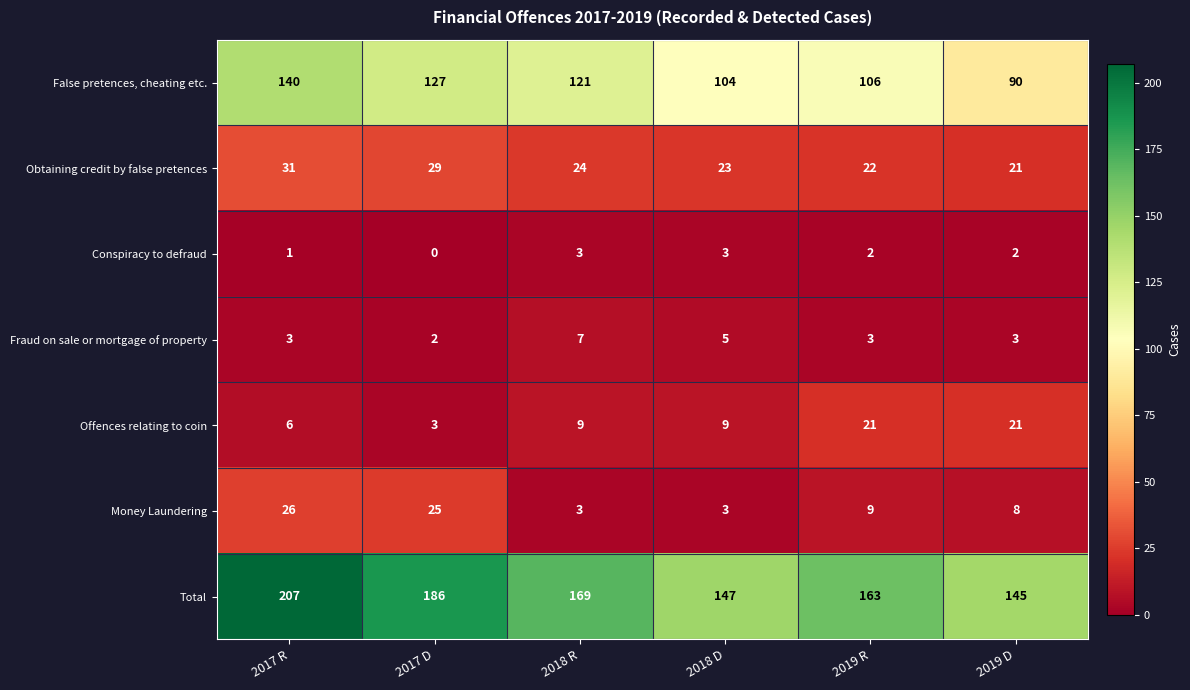

Which series changed the most between 2017 R and 2019 R?

Total